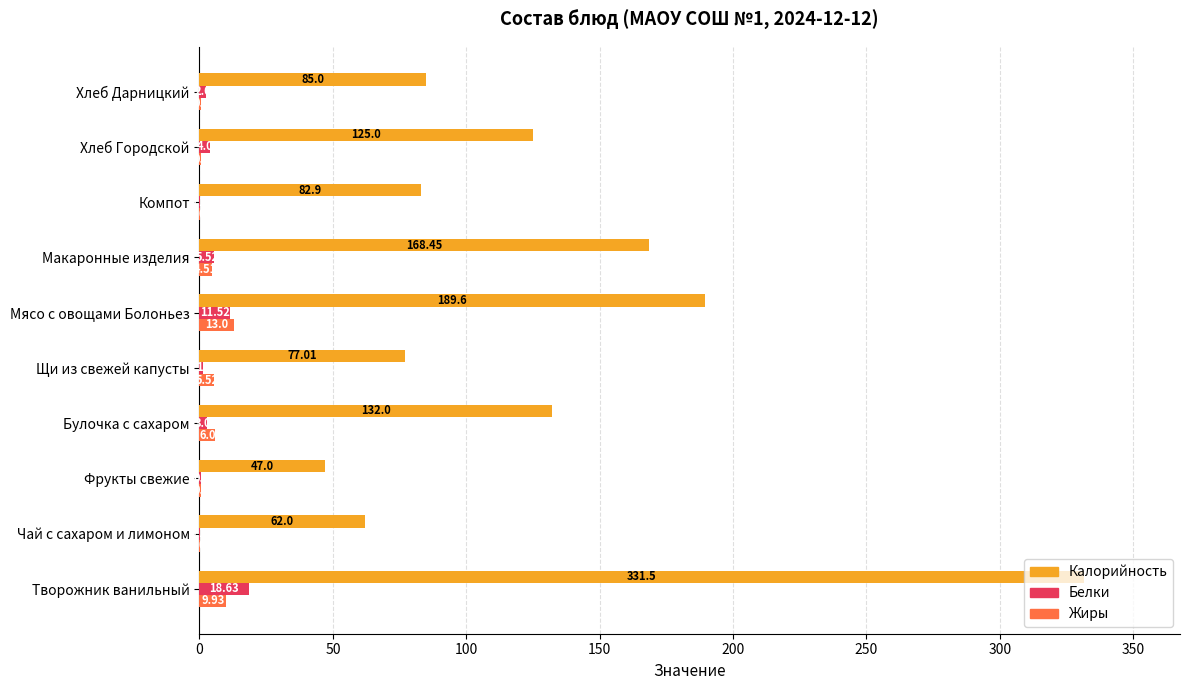

Count the number of data series in this chart.

3